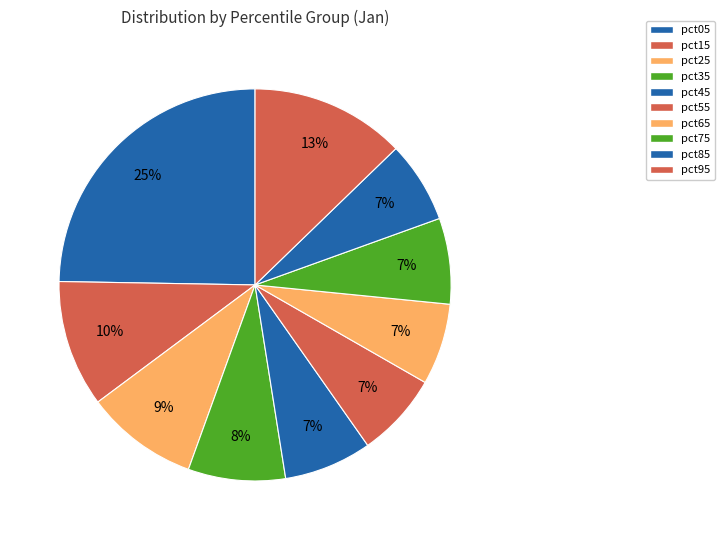

What percentage is the pct95 slice, to the nearest percent?

13%